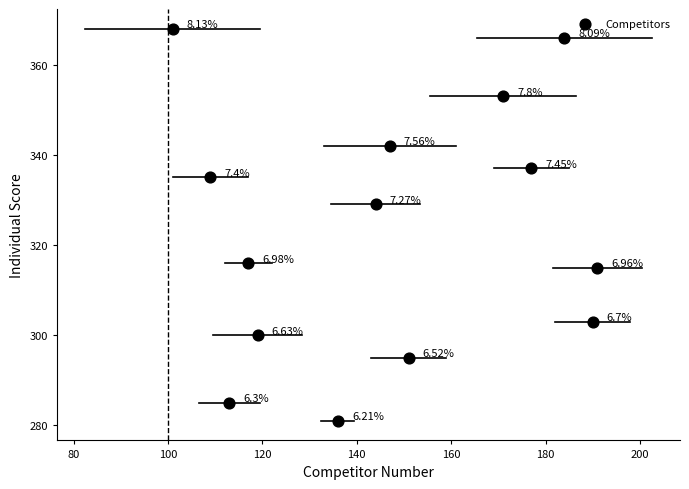

What is the range of X values (max minus min)?

90